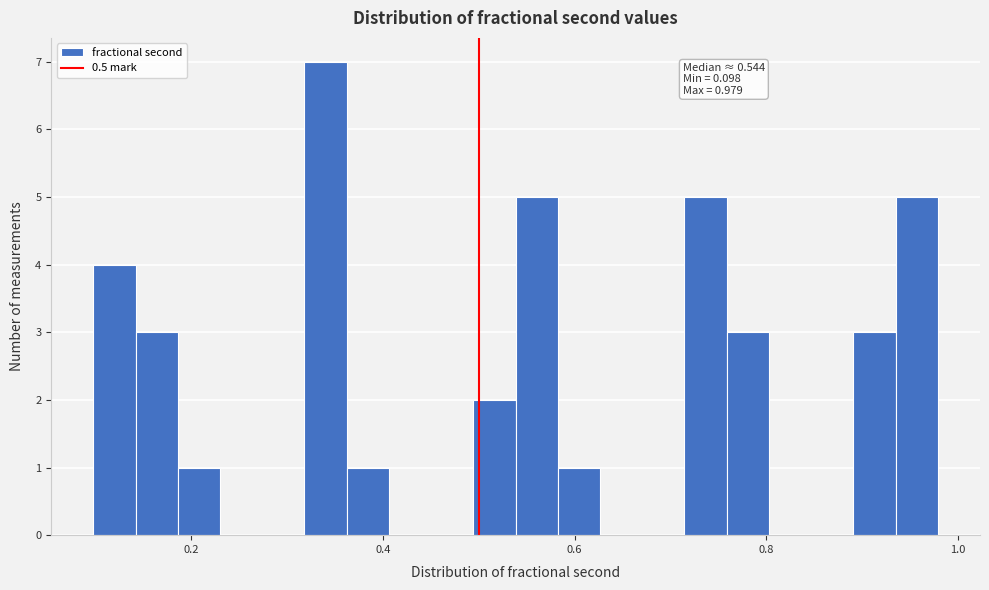

Read against the x-axis, roughly where is the centre of the tallest bar?

0.34